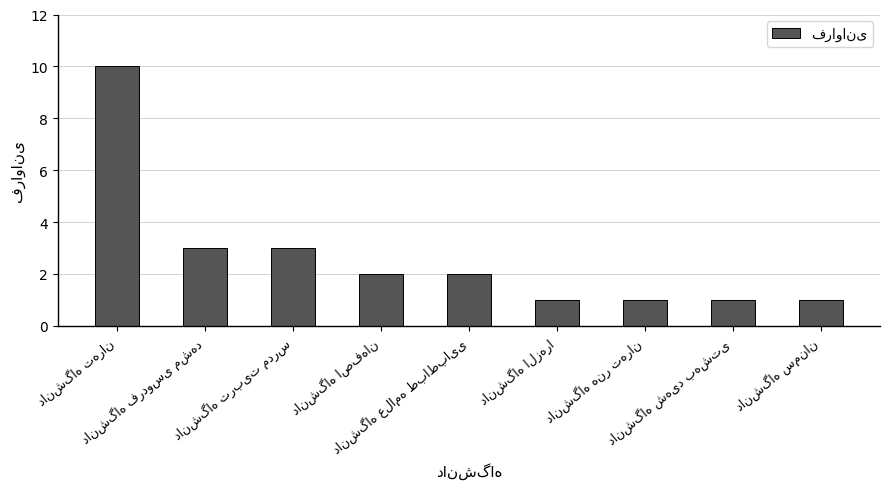

What is the maximum value shown in the chart?

10